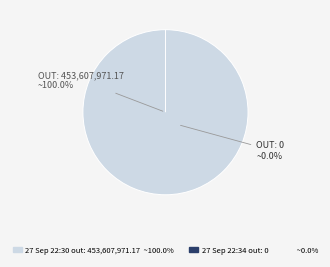

To the nearest percent, what portion does Thu, 27 Sep 2018 22:30:16 GMT (out) represent?

100%